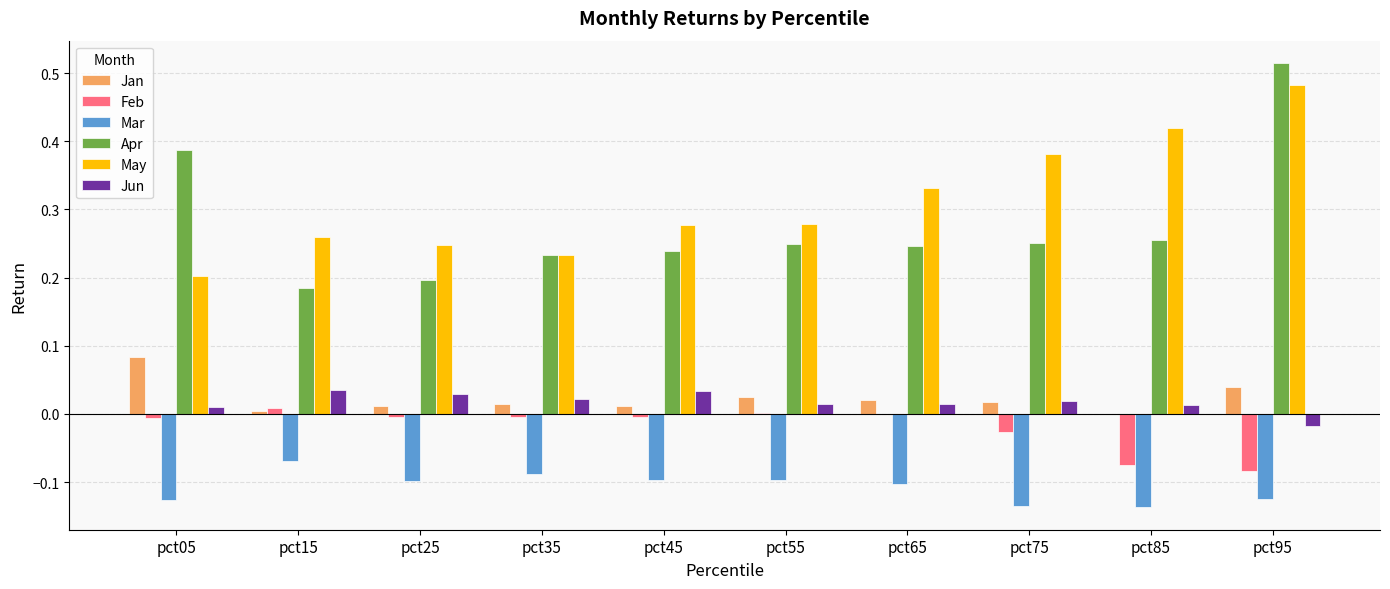

What is the sum of all Apr values?

2.8